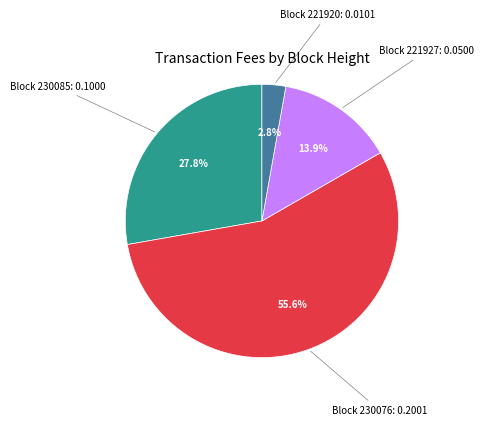

Is there a majority slice in this chart?

Yes